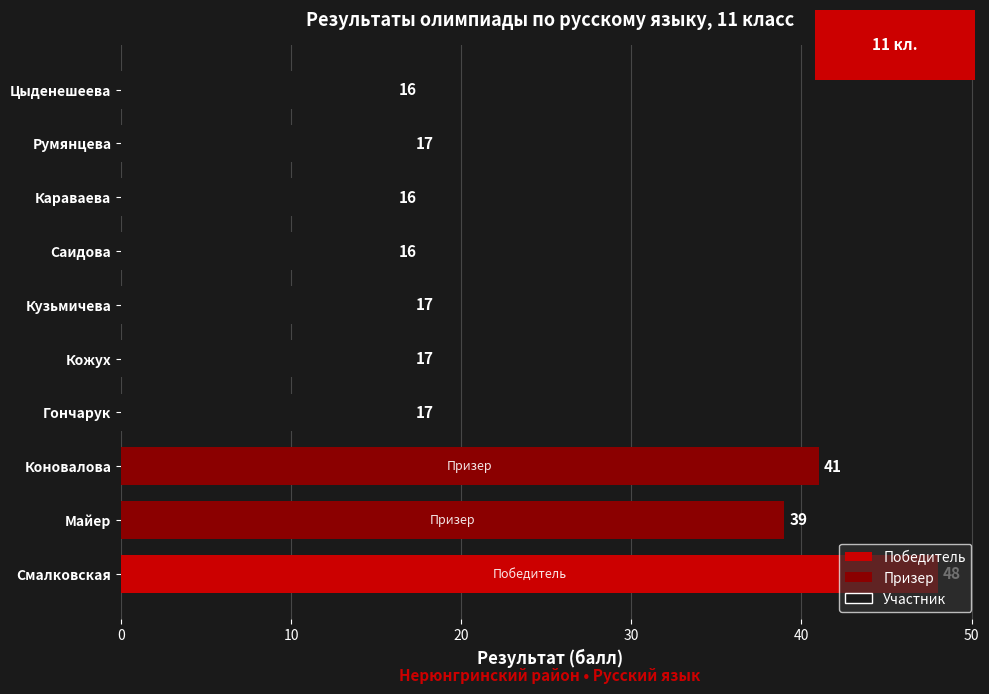

At which label is the value closest to 32?

Майер